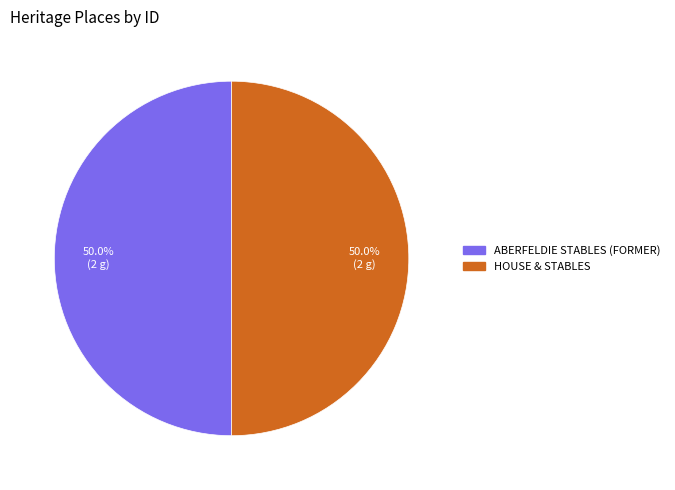

What percentage is NOT represented by ABERFELDIE STABLES (FORMER)?

50.0%